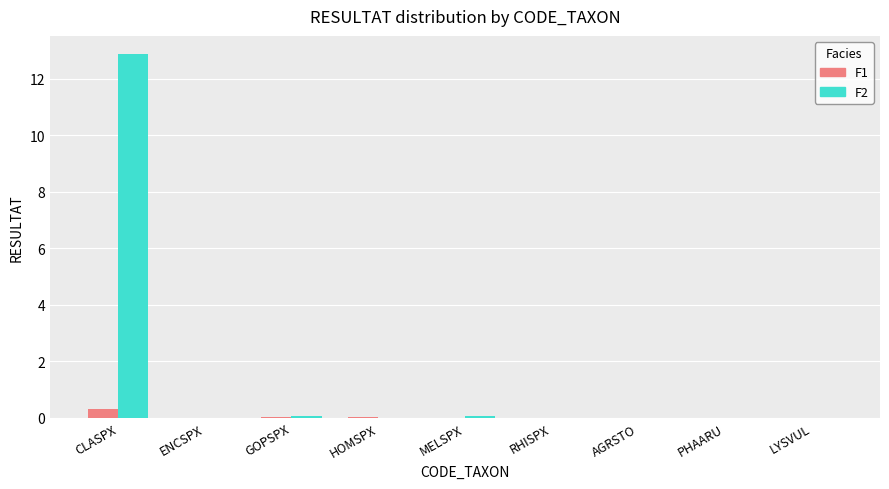

What is the maximum value shown in the chart?

12.9